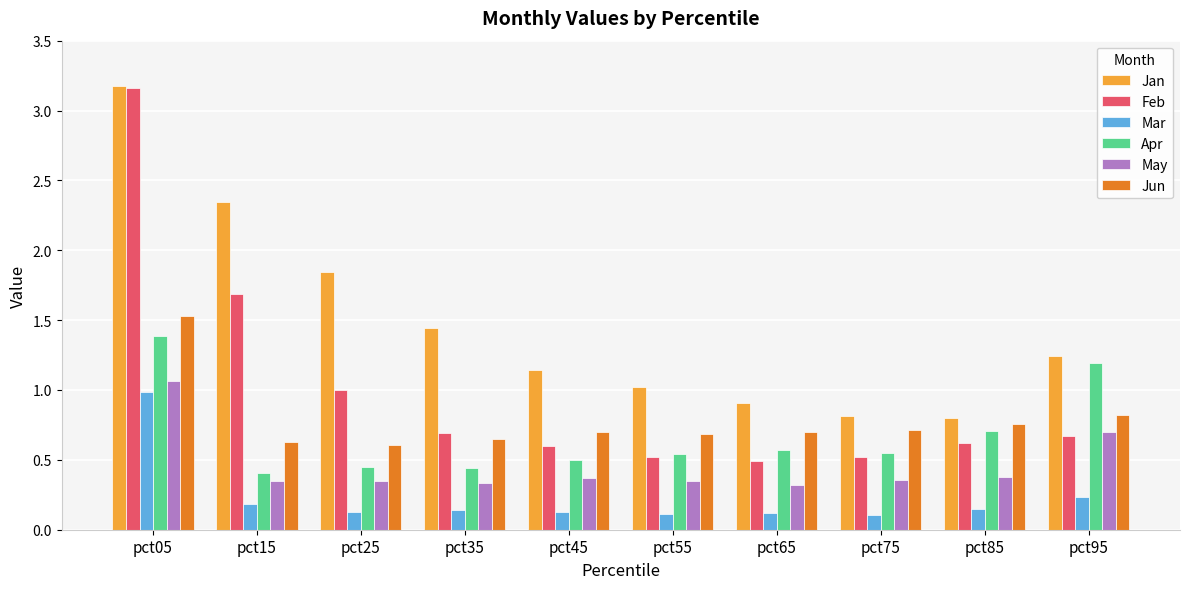

Does the chart contain stacked bars?

No